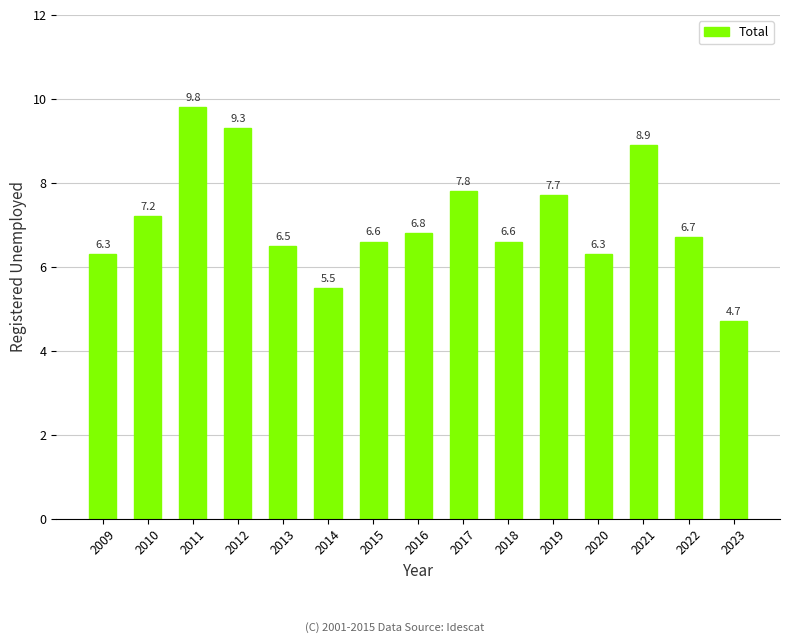

How many values are below 6?

2